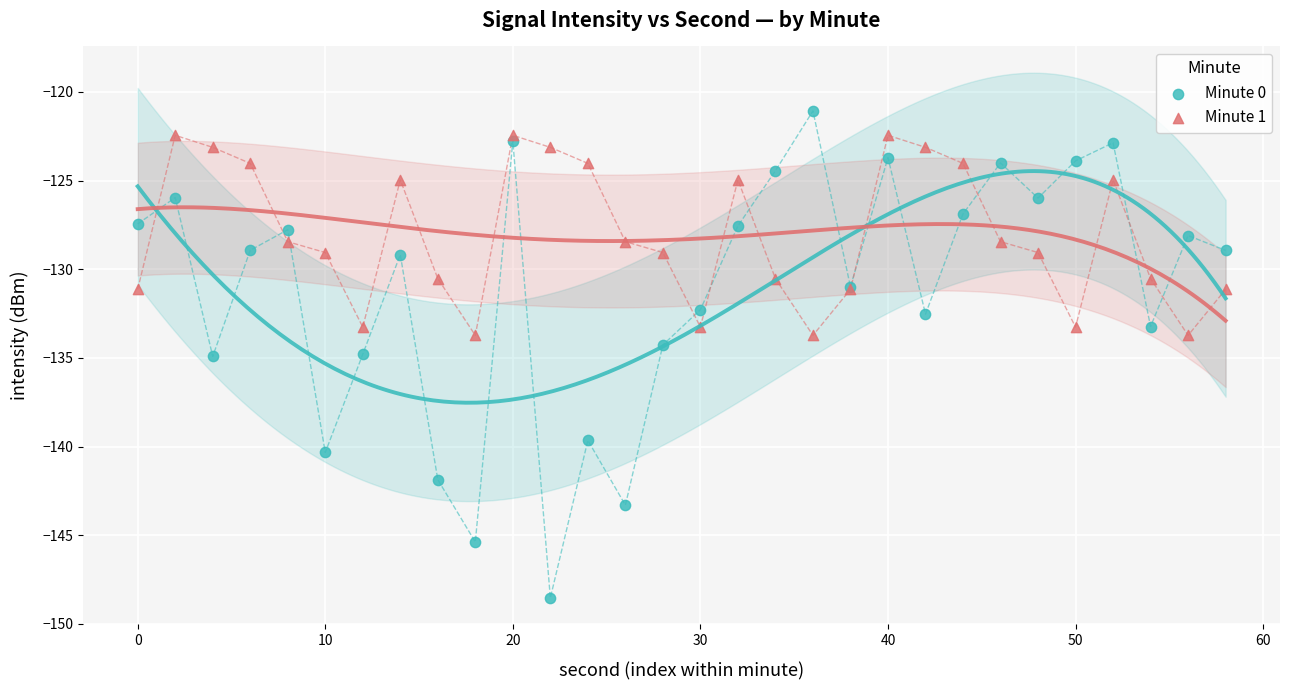

What are all the series names shown in the legend?

Minute 0, Minute 1